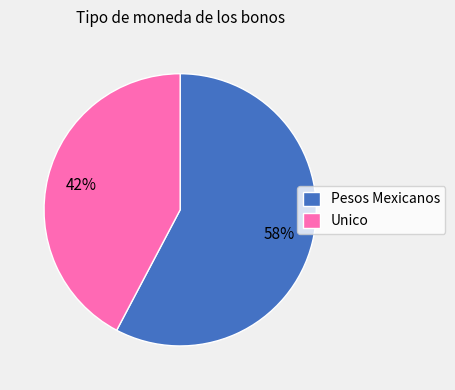

What percentage is the Unico slice, to the nearest percent?

42%